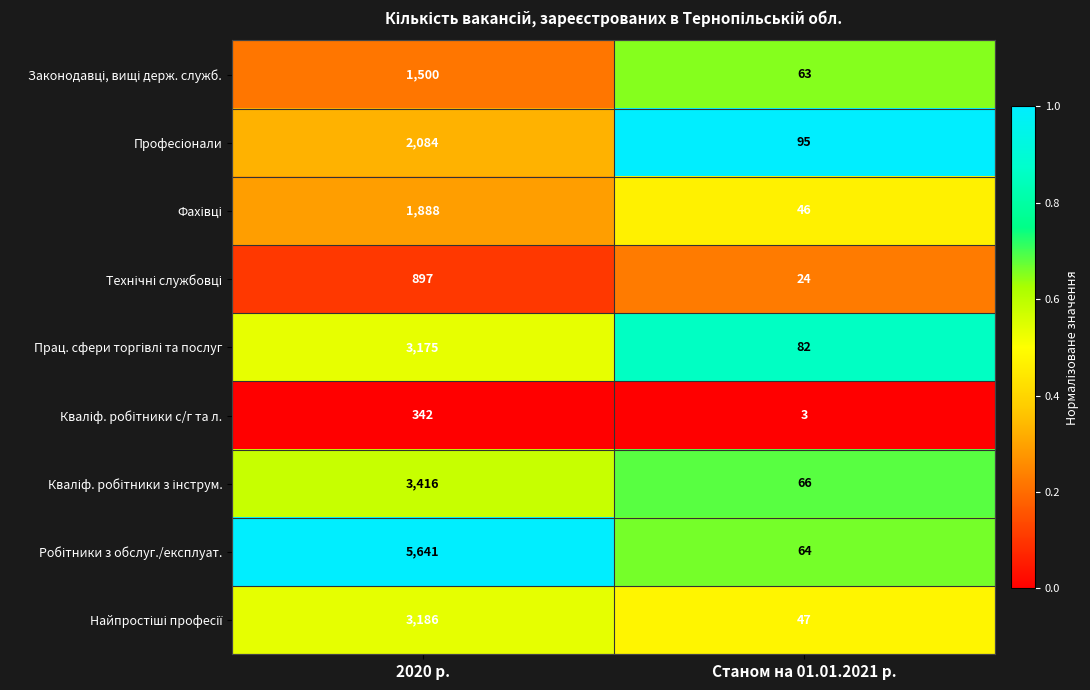

At which category is the sum across all series the highest?

2020 р.